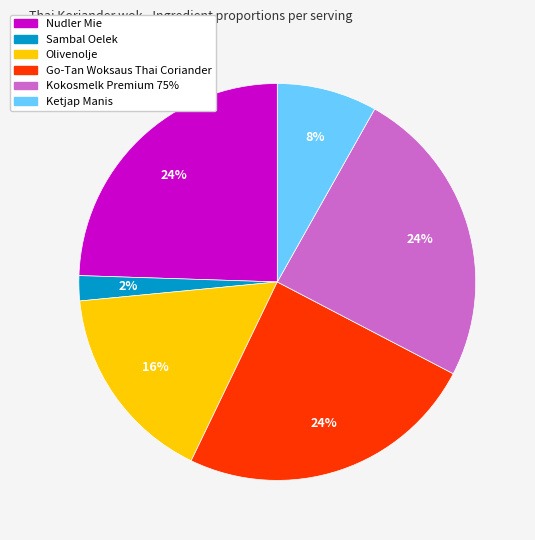

Do Ketjap Manis and Olivenolje together represent more than half of the pie?

No